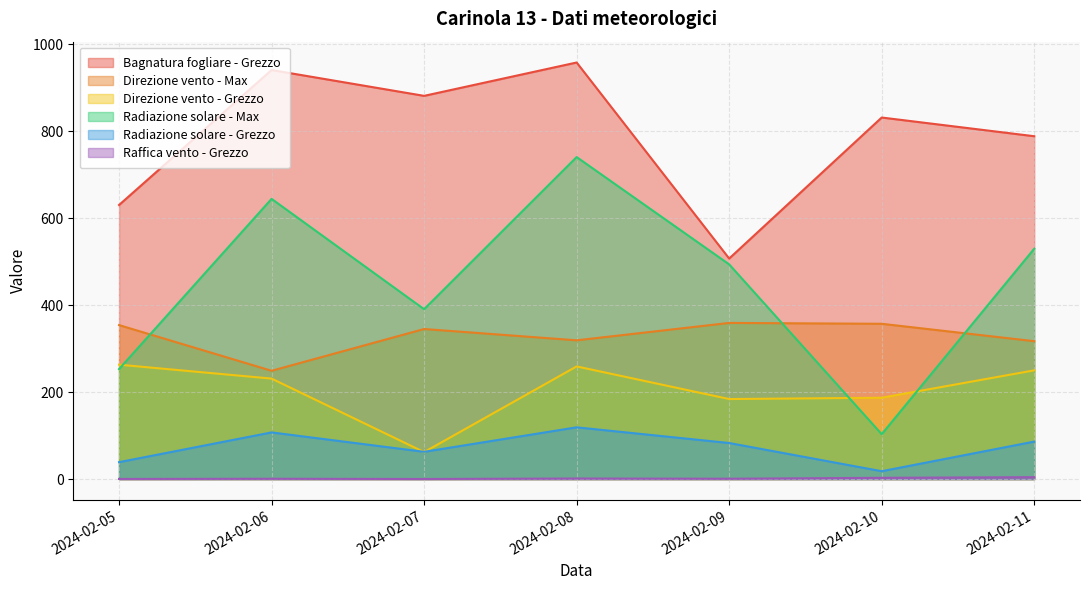

Which category has the highest value in the Direzione vento - Max series?

2024-02-09